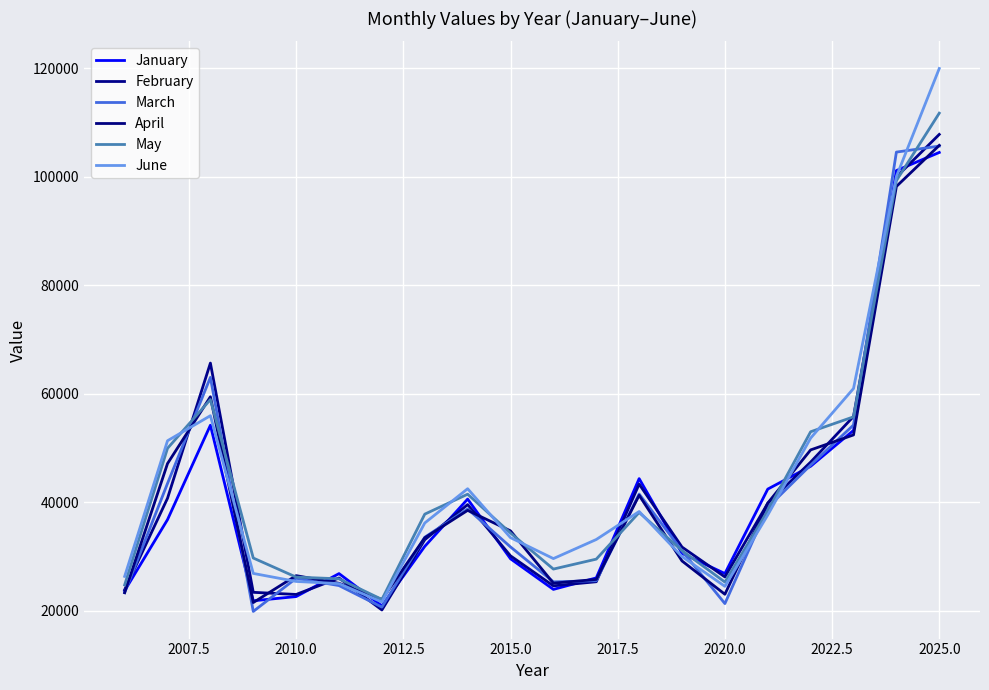

How many lines are shown in the chart?

6